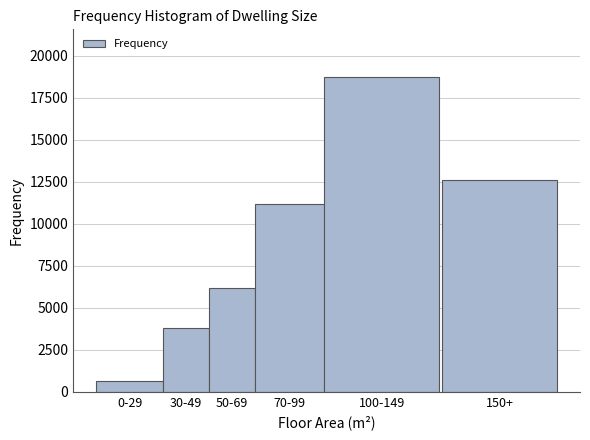

Reading right to left, extract all data points from this chart.

12587	18759	11159	6162	3796	651